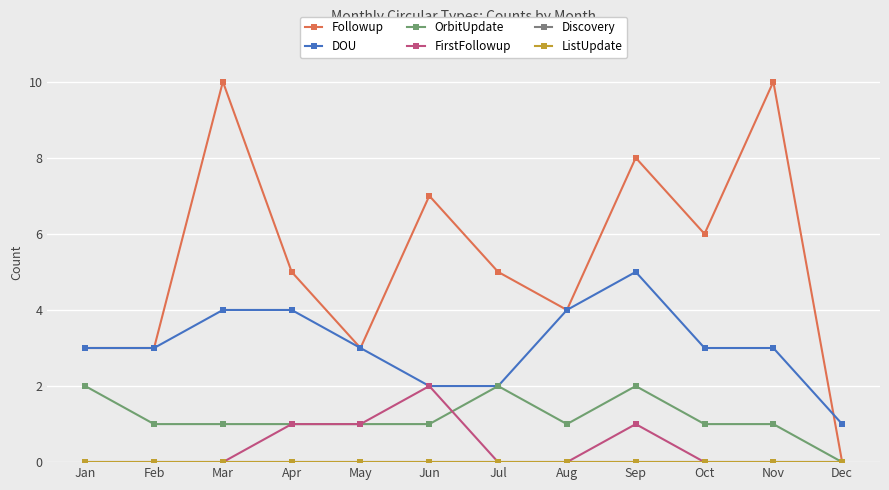

Does the chart have visible grid lines?

Yes